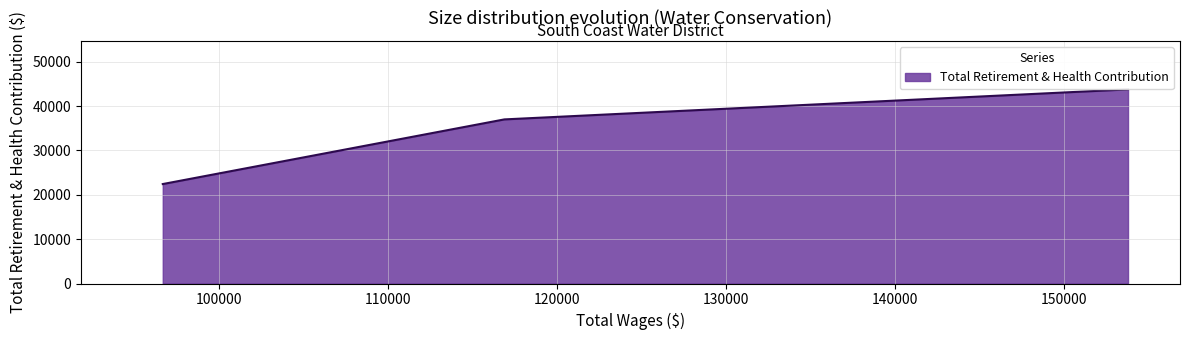

Does the chart display data point markers on the line(s)?

No